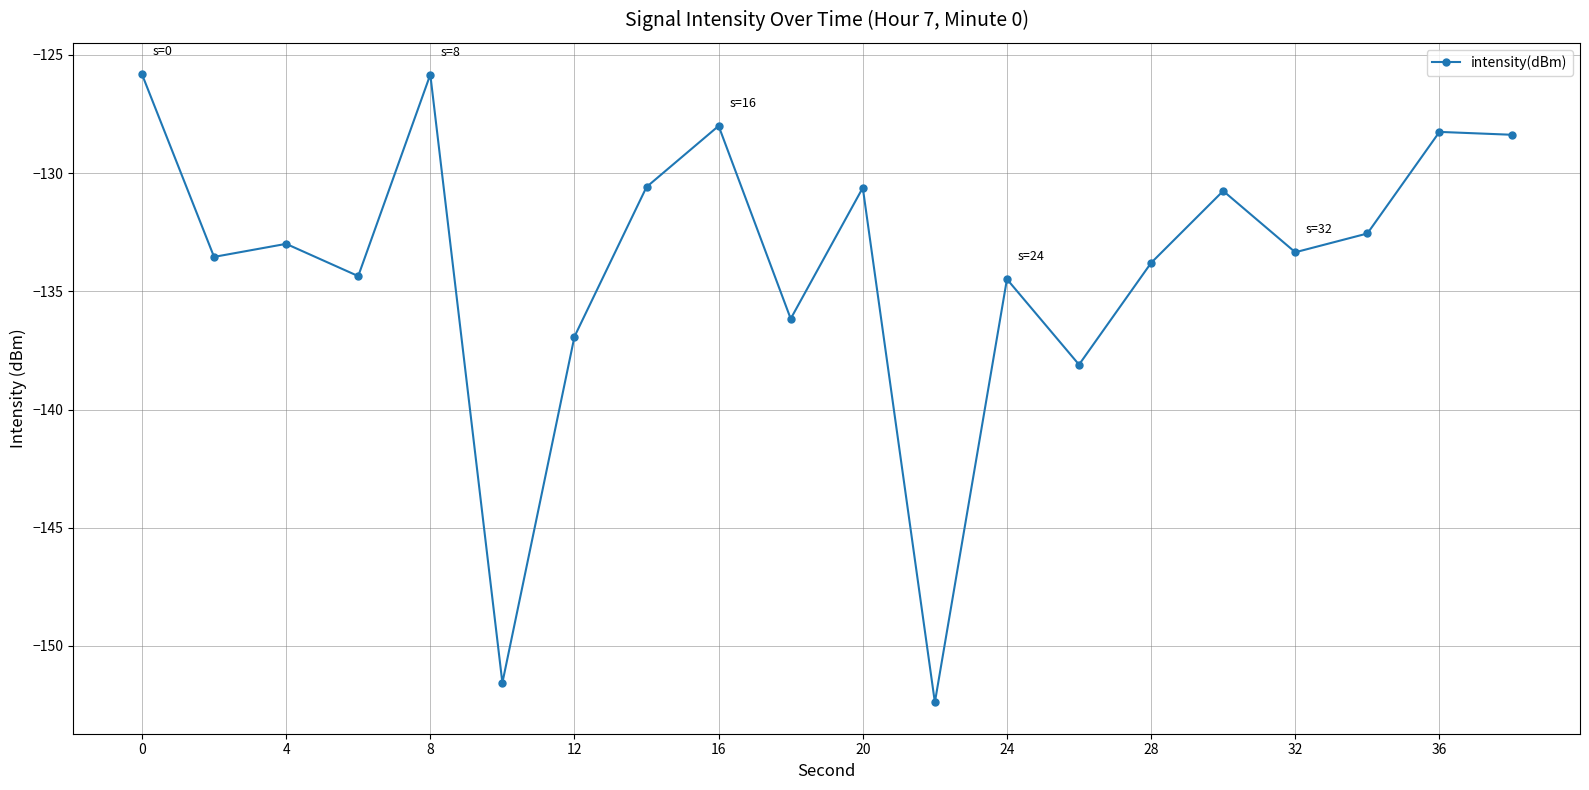

Reading left to right, list all the values displayed in this chart.

-125.8	-133.5	-133.0	-134.4	-125.8	-151.6	-136.9	-130.6	-128.0	-136.2	-130.6	-152.4	-134.5	-138.1	-133.8	-130.8	-133.3	-132.6	-128.3	-128.4